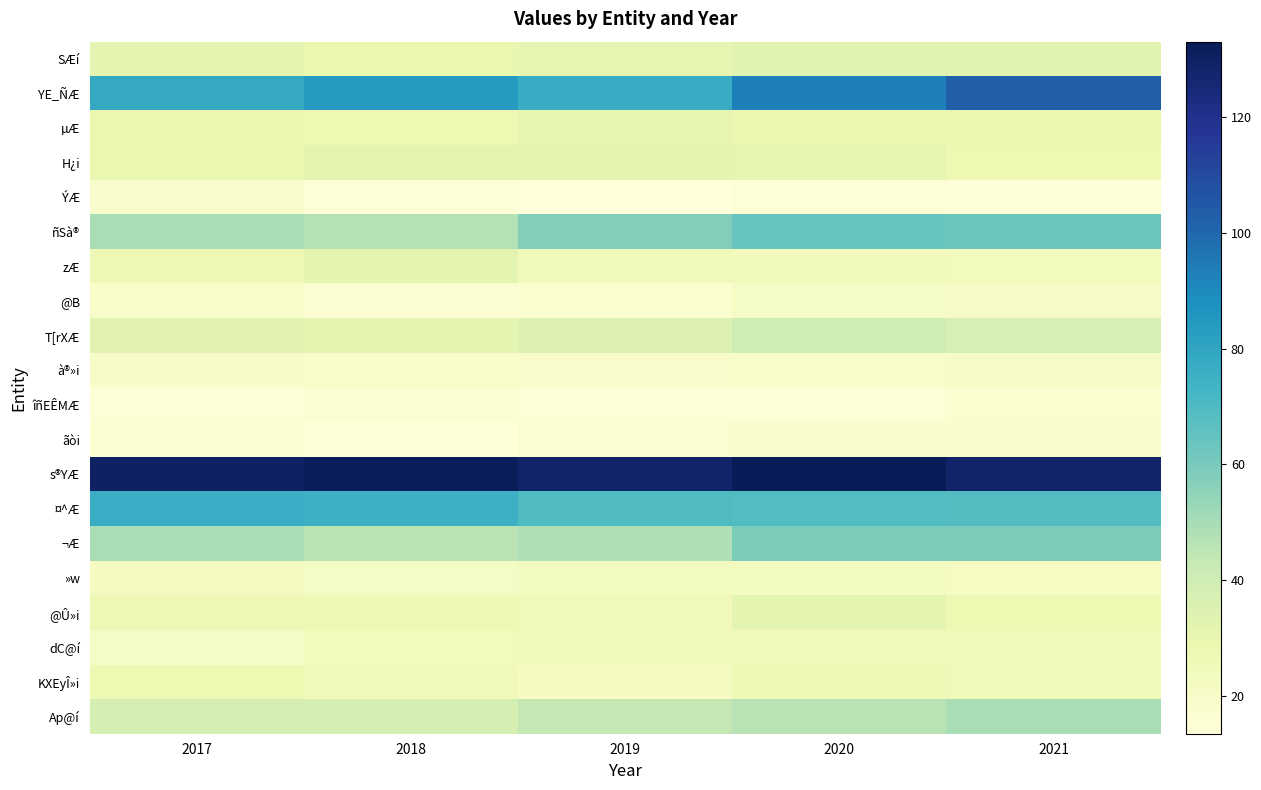

What is the total value across all series at 2017?

762.9